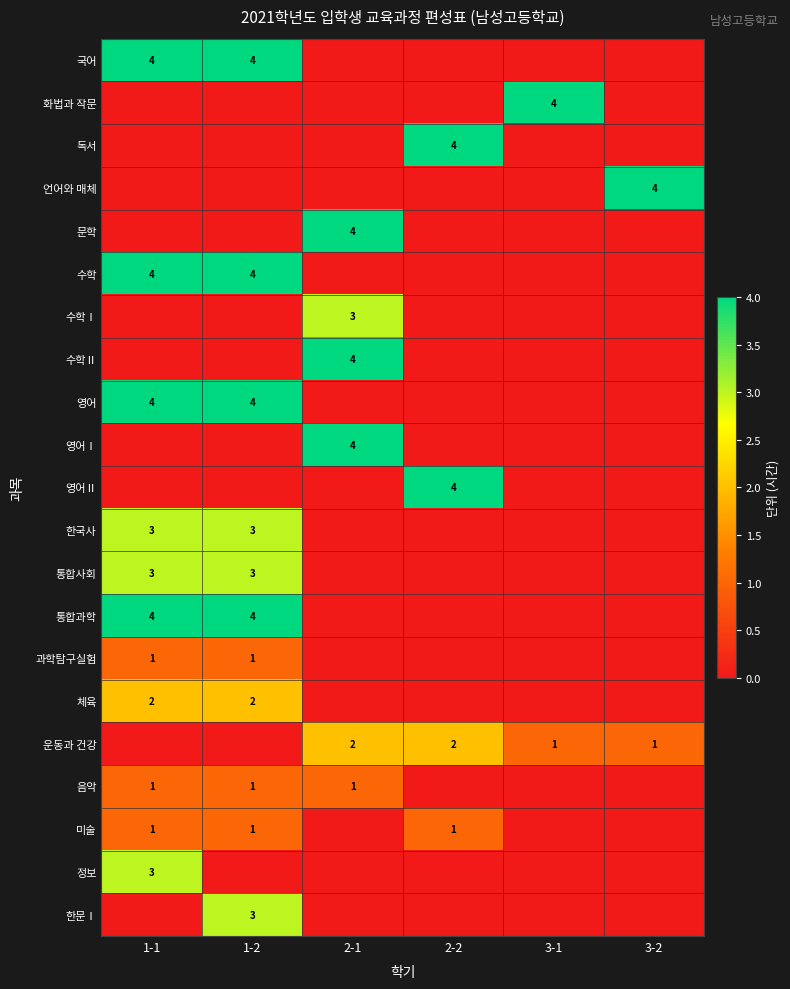

The value of 운동과 건강 at 3-2 is 2. True or false?

False